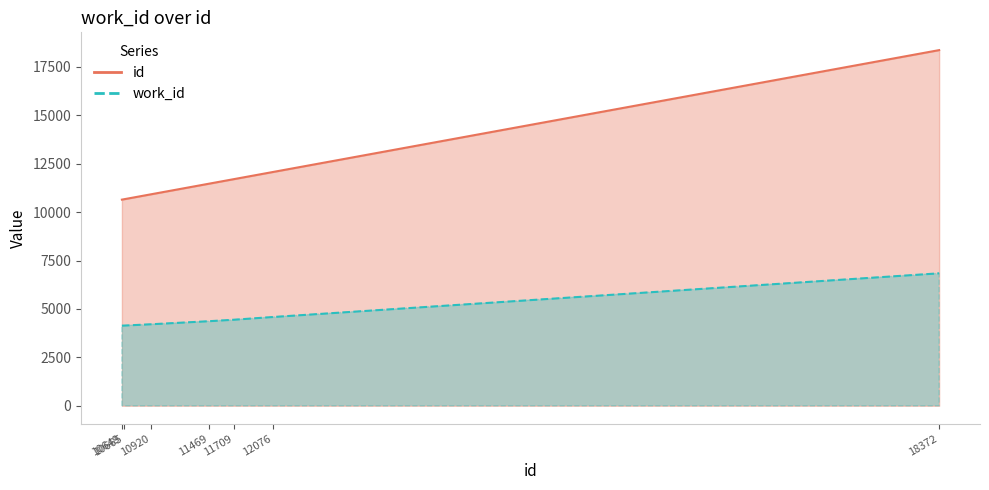

Rank the series by their average value, from highest to lowest.

id, work_id